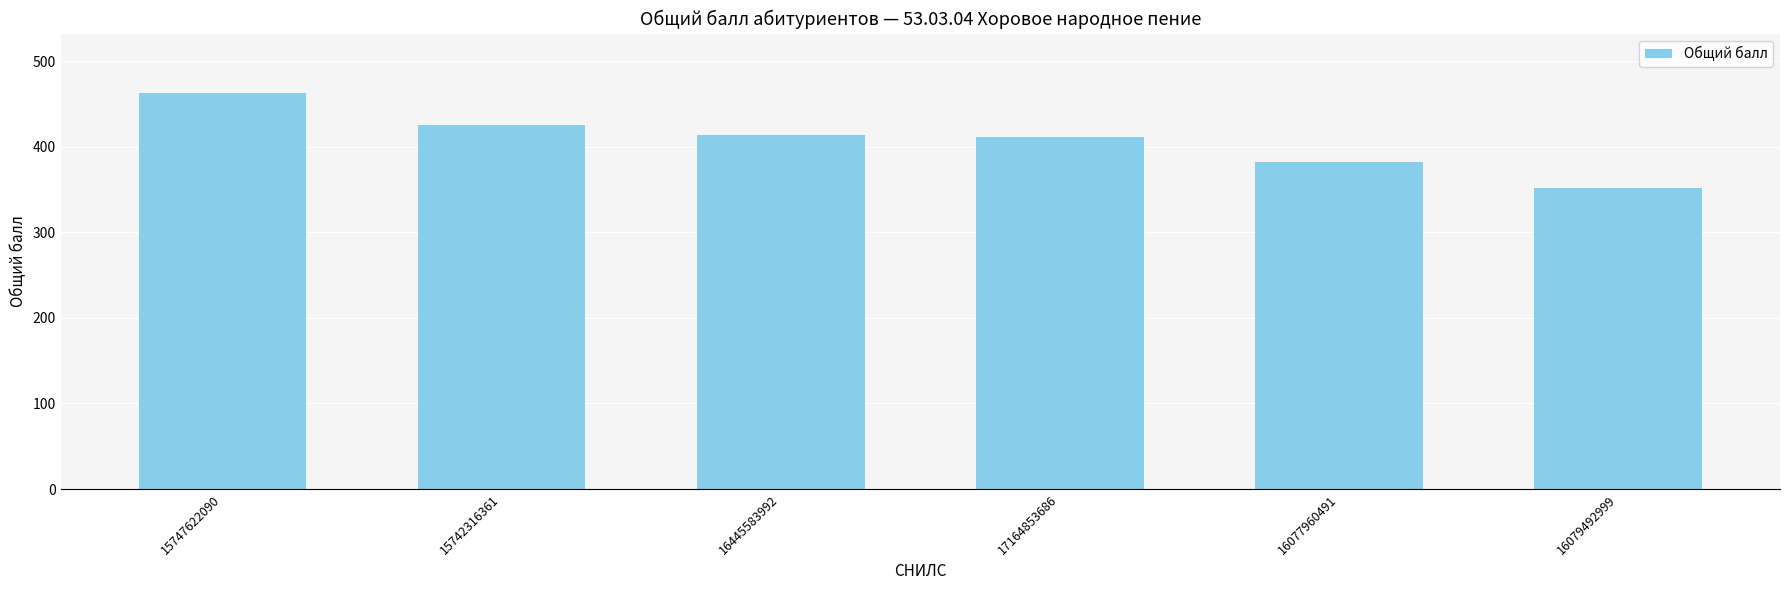

What is the minimum value shown in the chart?

352